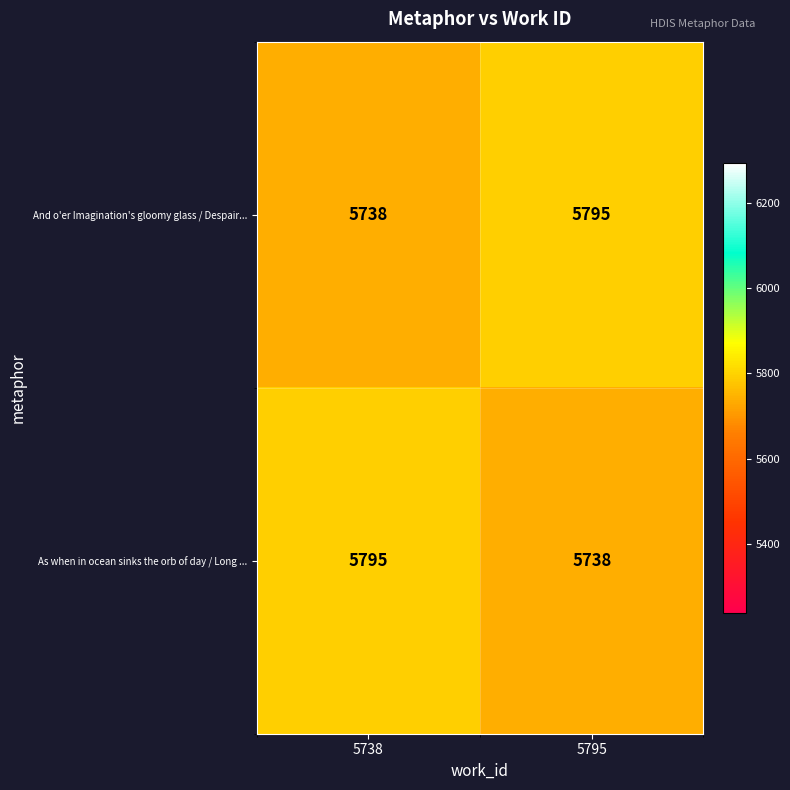

What is the difference between the highest and lowest values at 5738?

57